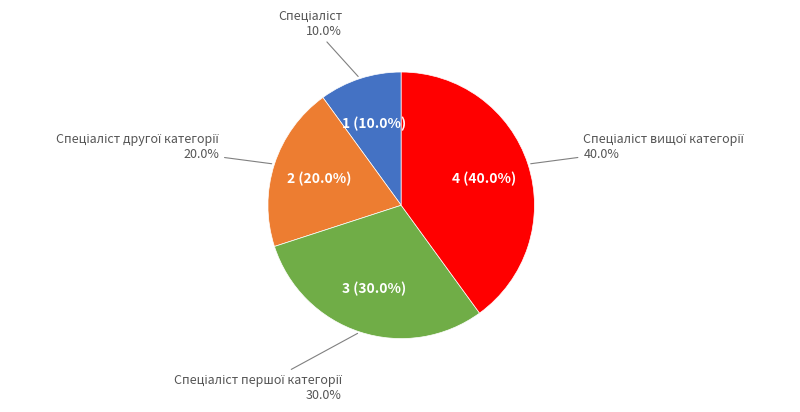

True or false: Спеціаліст другої категорії accounts for 20% of the total.

True